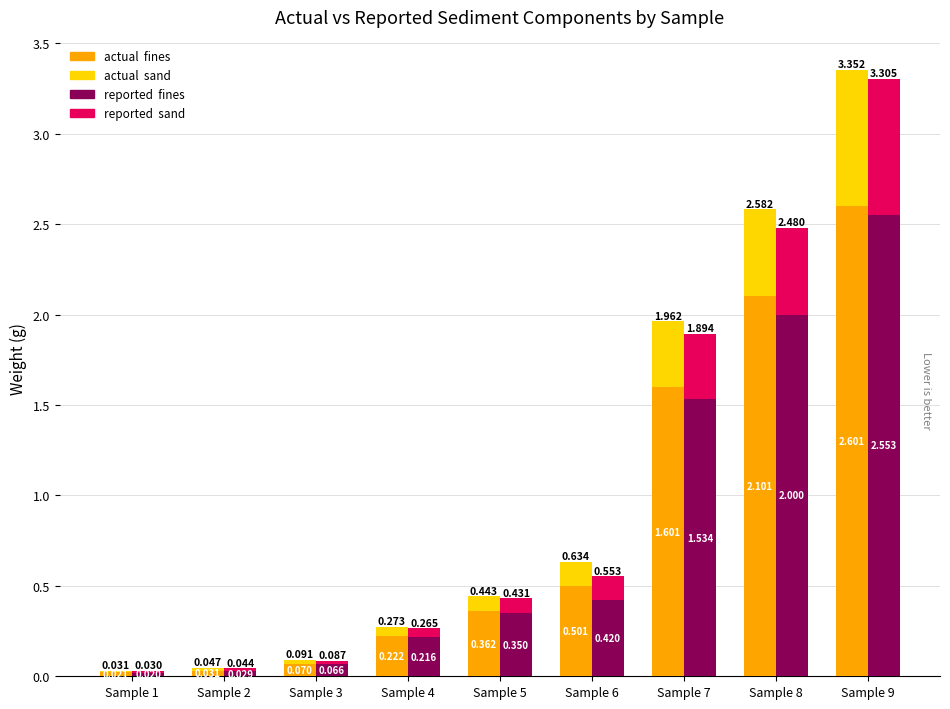

What value does the Reported Sand series have at Sample 5?

0.1